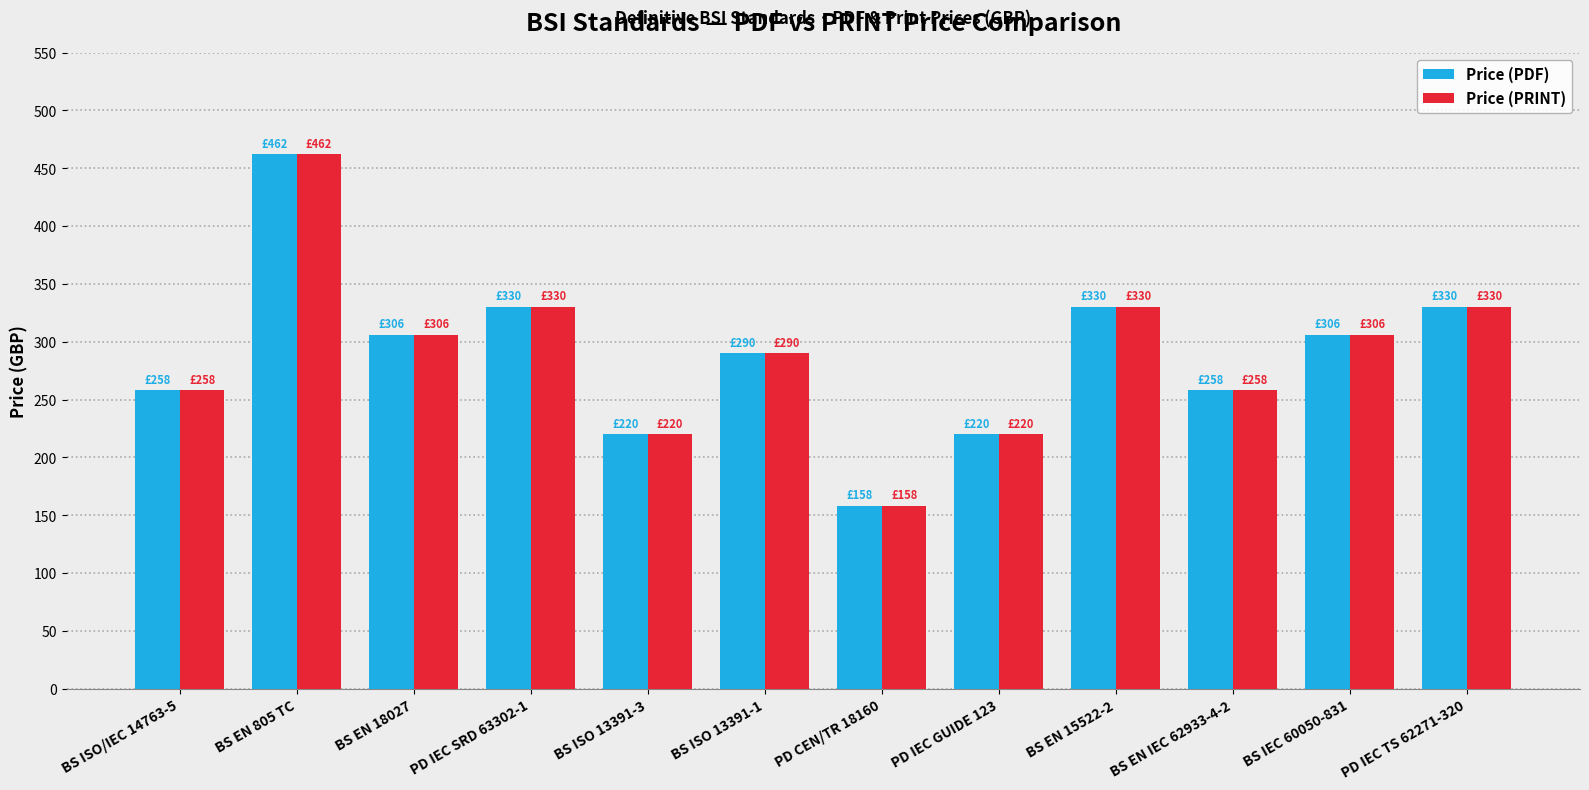

How many groups of bars are there?

12